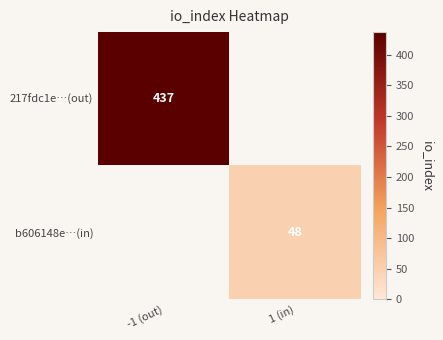

The 217fdc1e…(out) series shows 437 at -1 (out). True or false?

True